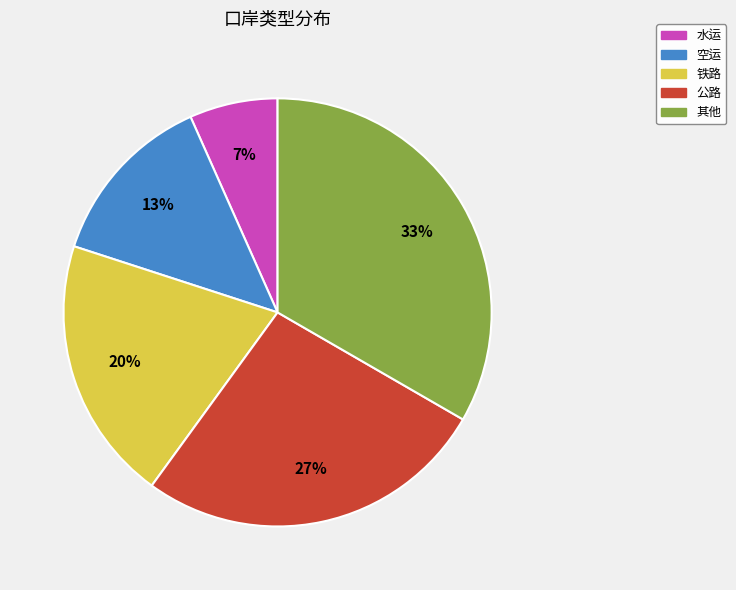

Is the sum of 铁路 and 水运 greater than half?

No